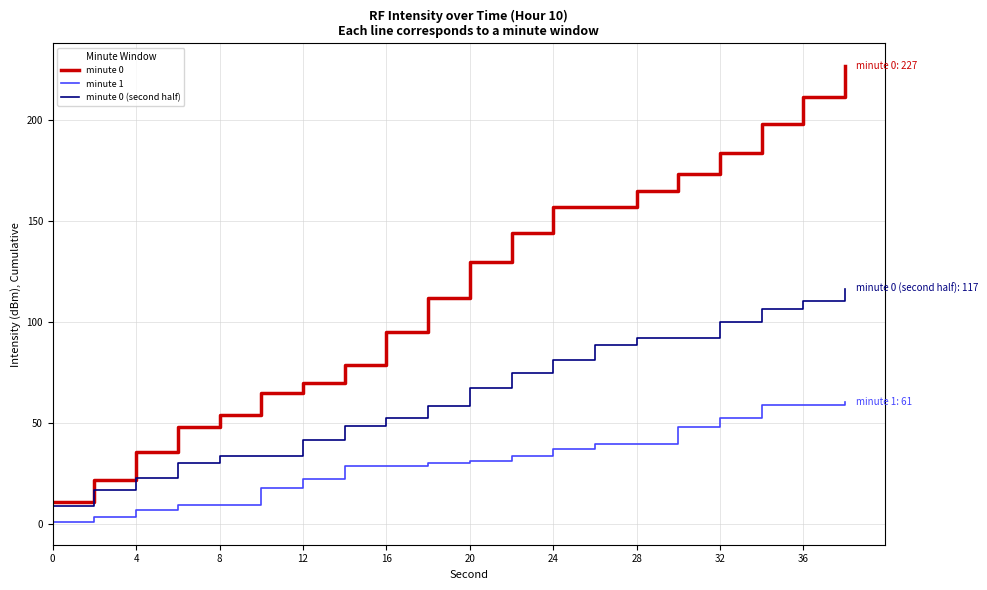

Which series has the largest total across all categories?

minute 0